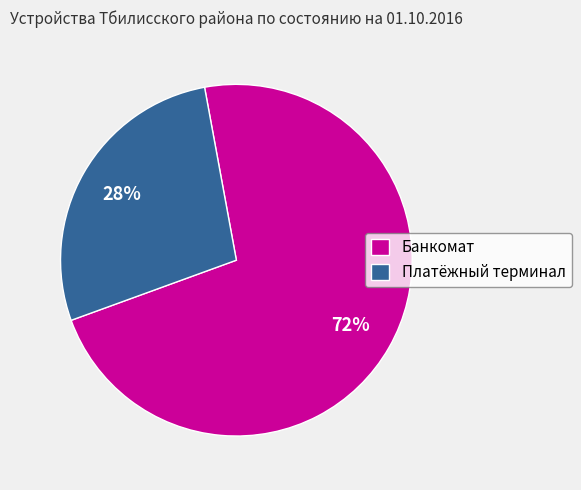

The Платёжный терминал slice represents 28% of the pie. True or false?

True